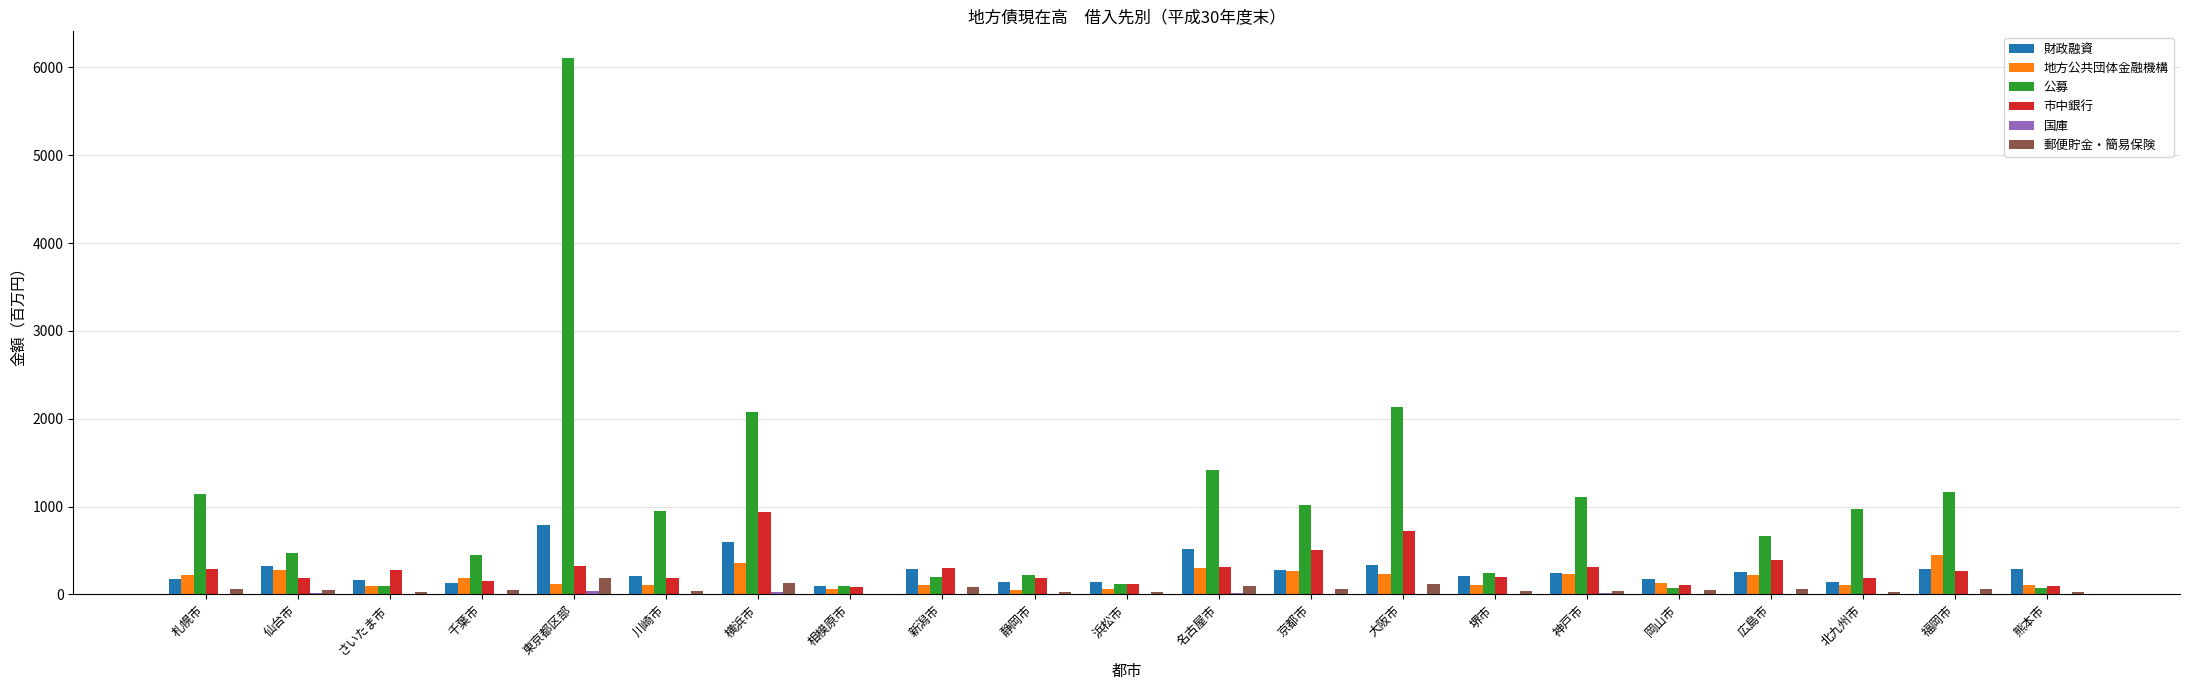

At which category is the sum across all series the highest?

東京都区部